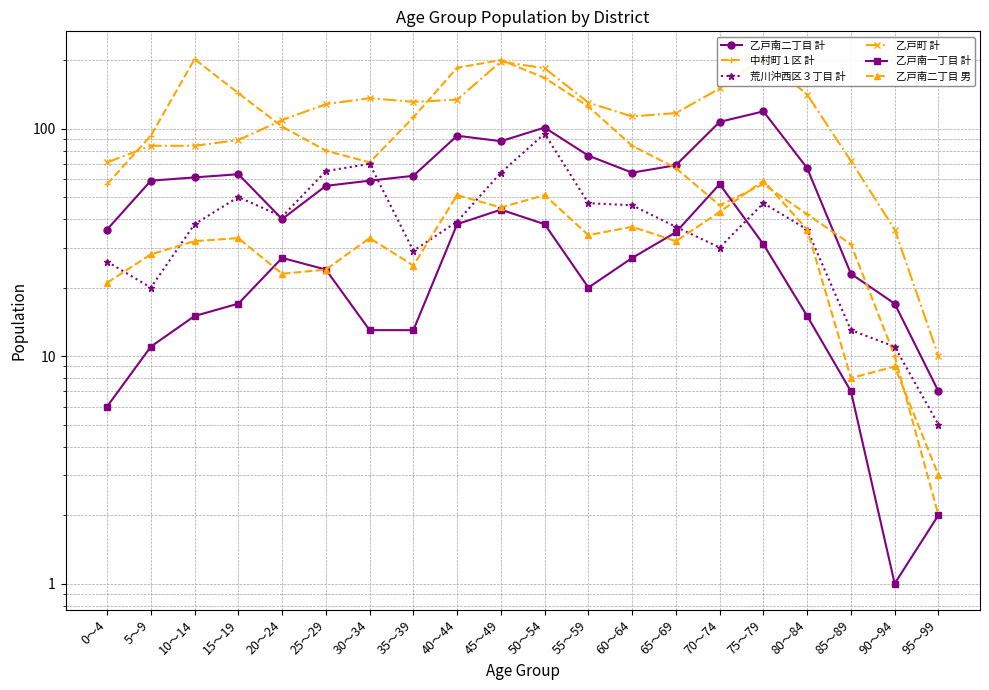

At which label does 中村町１区 計 reach its minimum?

95～99